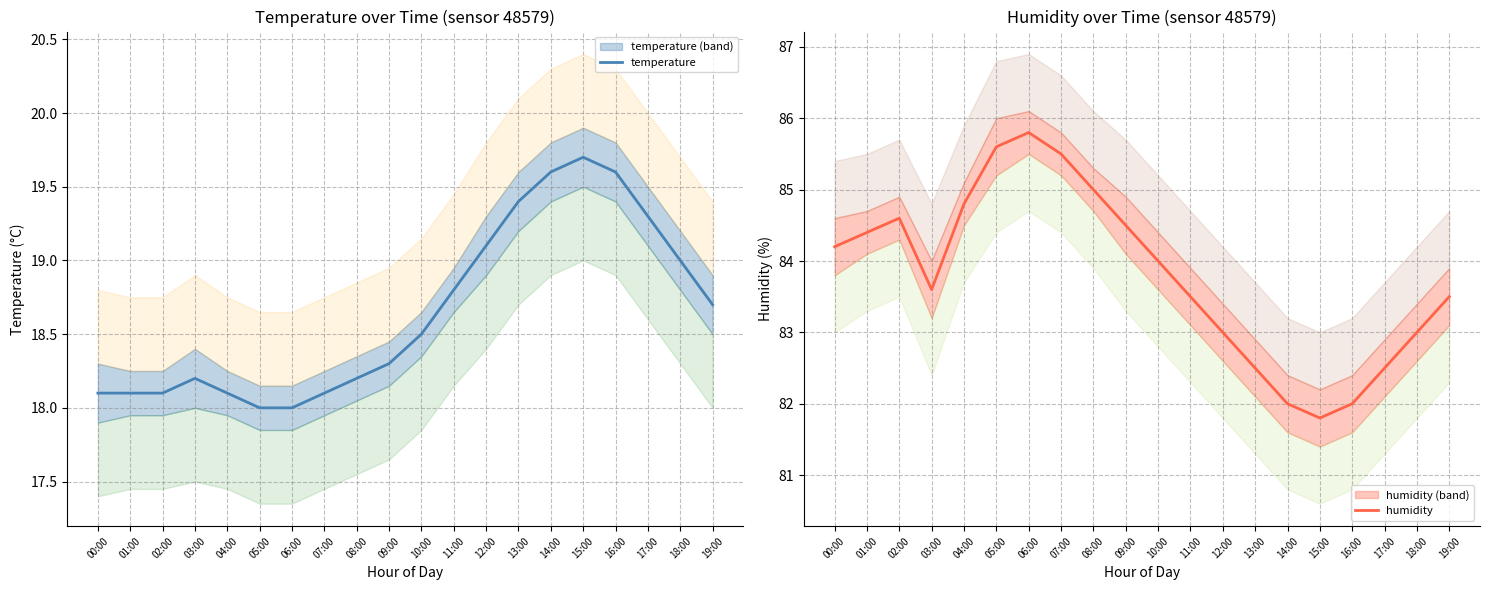

Rank the categories by humidity value from lowest to highest.

15:00, 14:00, 16:00, 13:00, 17:00, 12:00, 18:00, 11:00, 19:00, 03:00, 10:00, 00:00, 01:00, 09:00, 02:00, 04:00, 08:00, 07:00, 05:00, 06:00